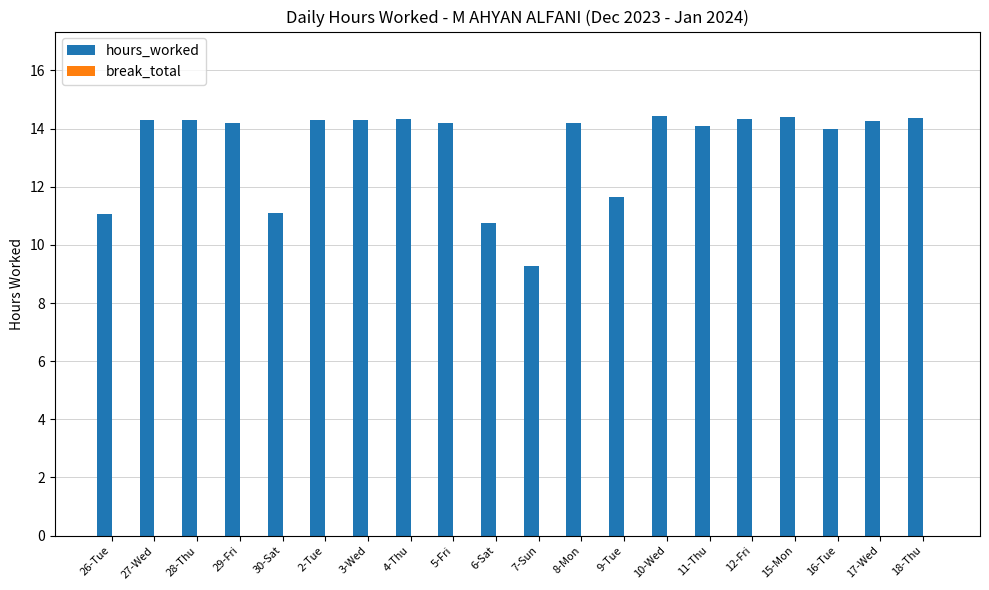

What is the label of the 17th bar from the left?

15-Mon